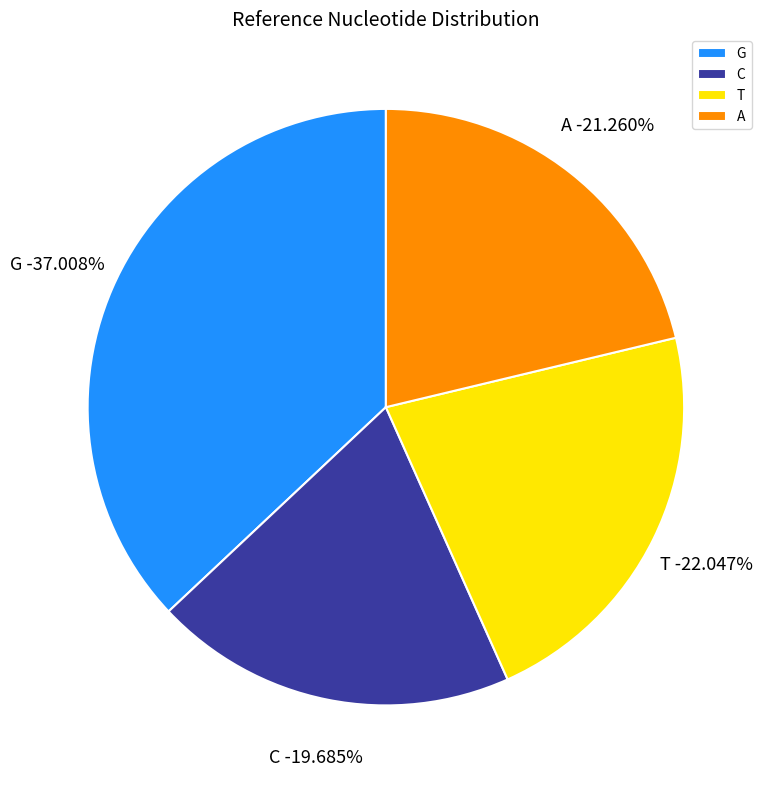

The A slice represents 21% of the pie. True or false?

True